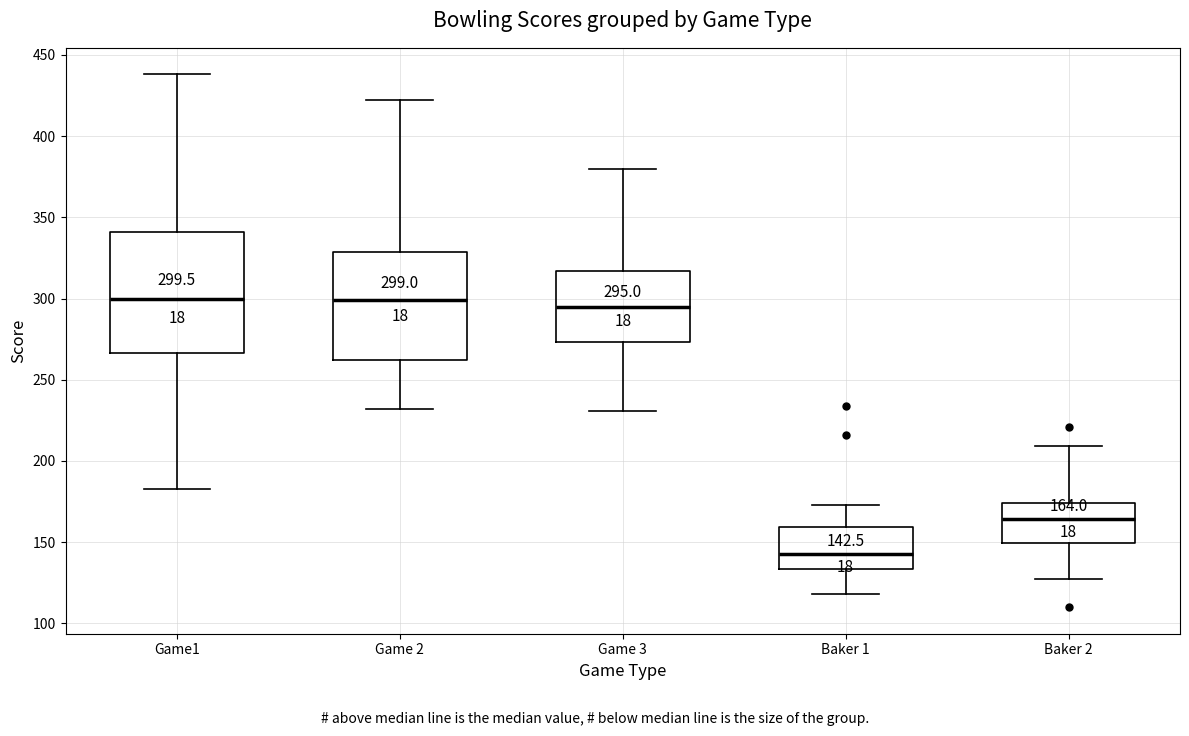

Comparing the boxes themselves (not the whiskers), which one is the tallest?

Game1